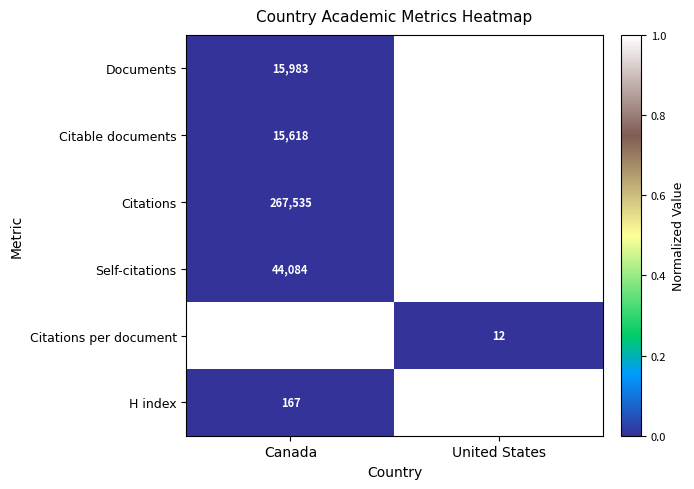

How many data points does each series have?

2